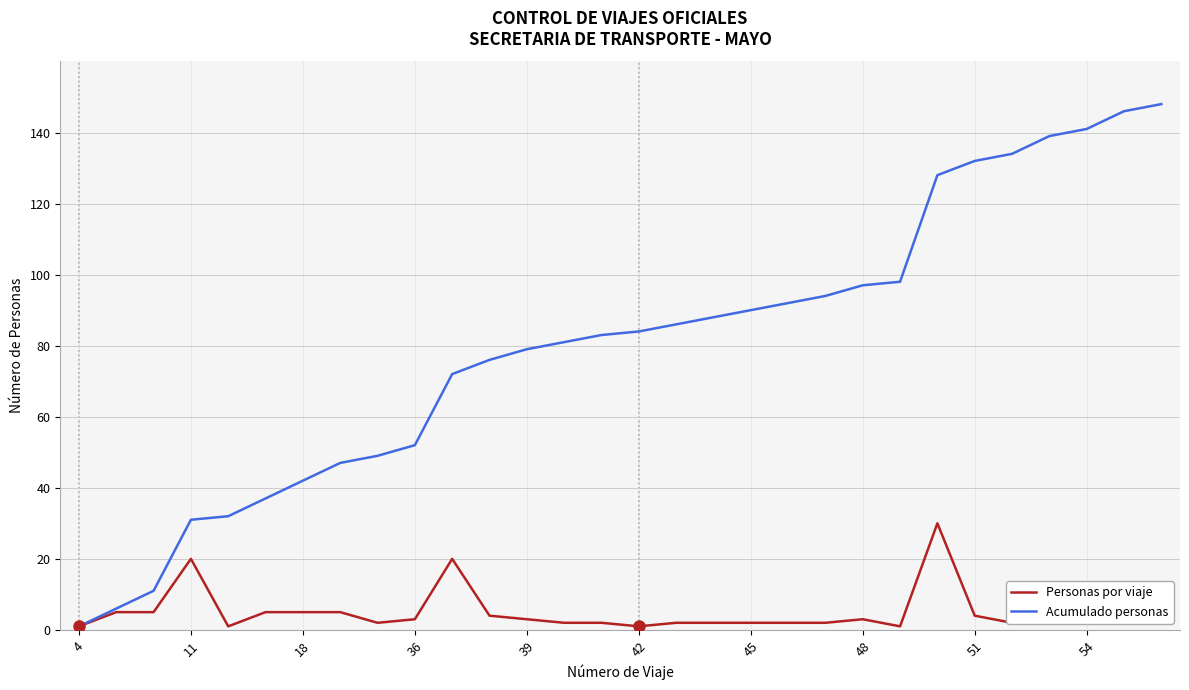

Which series has the largest range (max minus min)?

Acumulado personas